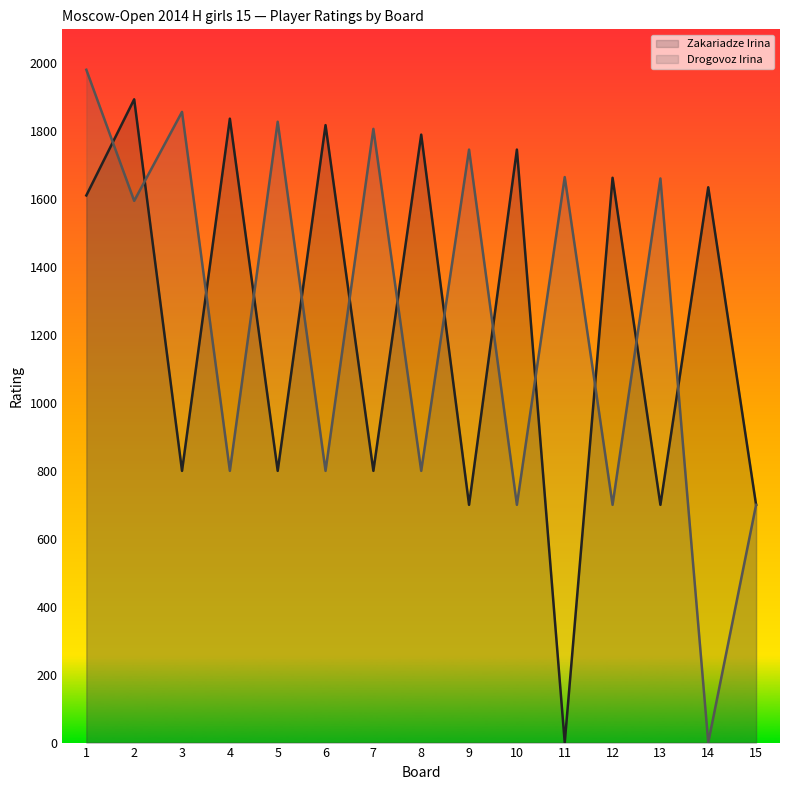

What is the difference between the maximum and minimum values in the Drogovoz Irina series?

1981